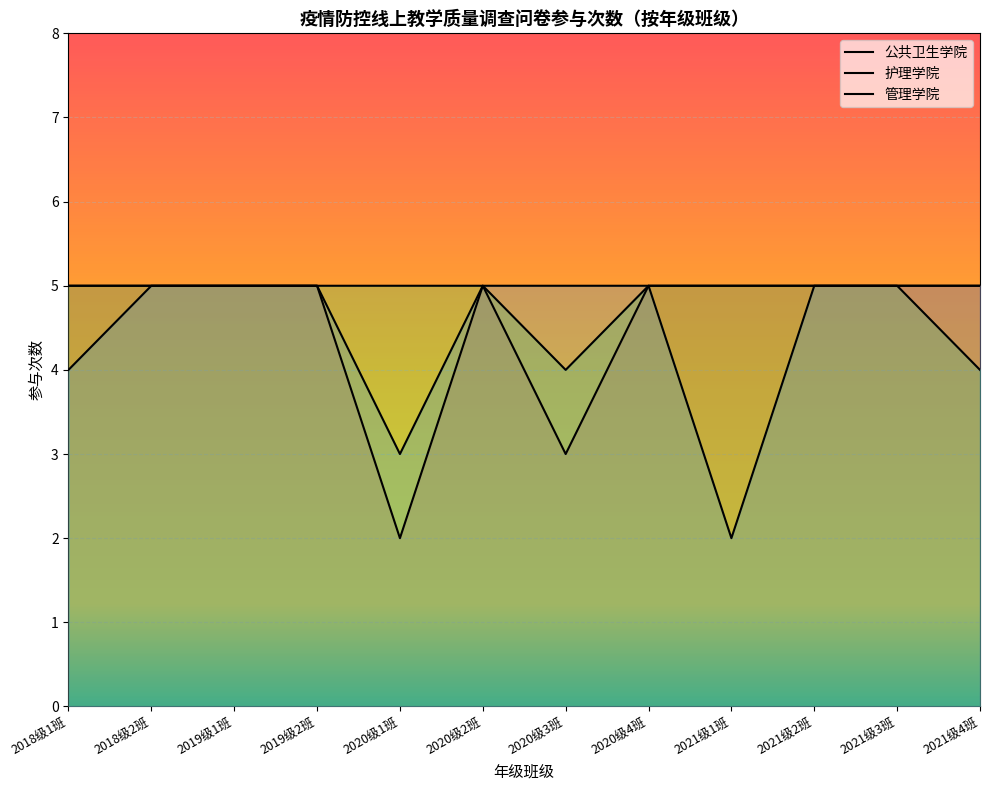

What are all the series names shown in the legend?

公共卫生学院, 护理学院, 管理学院